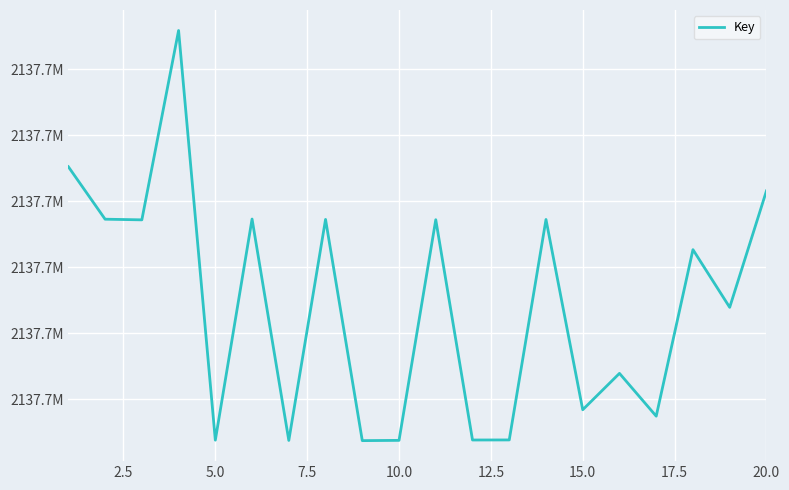

How many lines are shown in the chart?

1